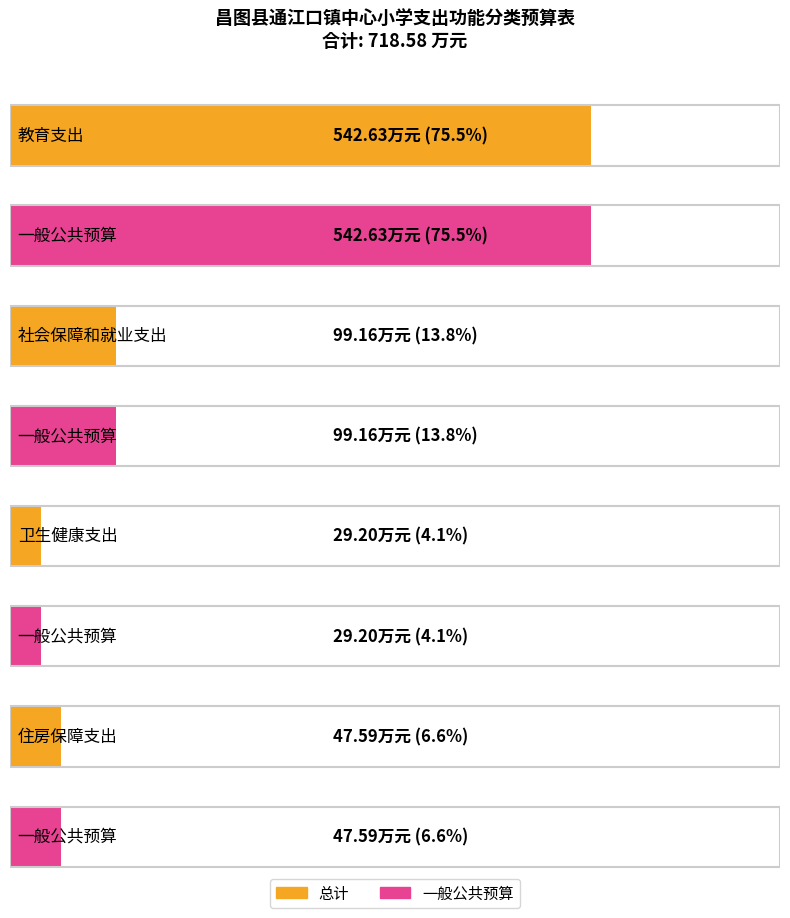

What is the label of the 4th bar from the right?

教育支出